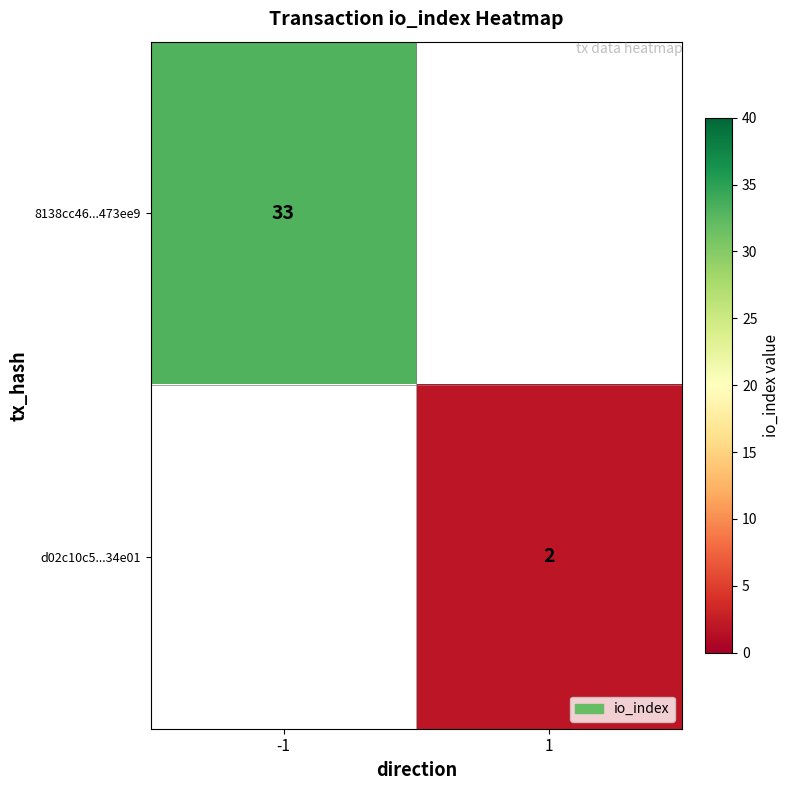

How many data points does each series have?

2